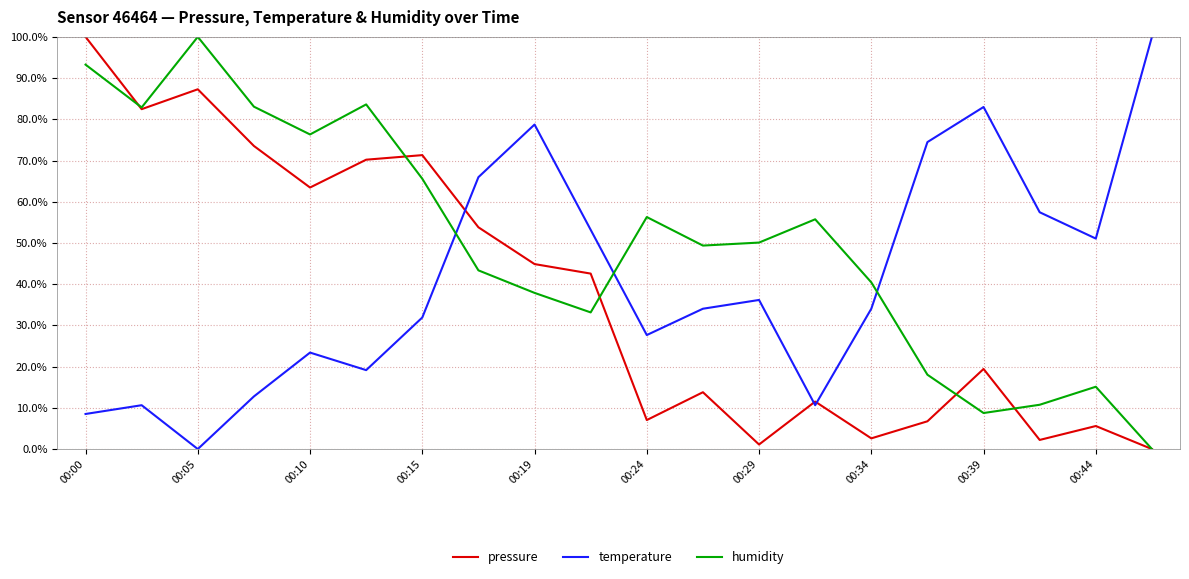

Which series has the largest total across all categories?

humidity